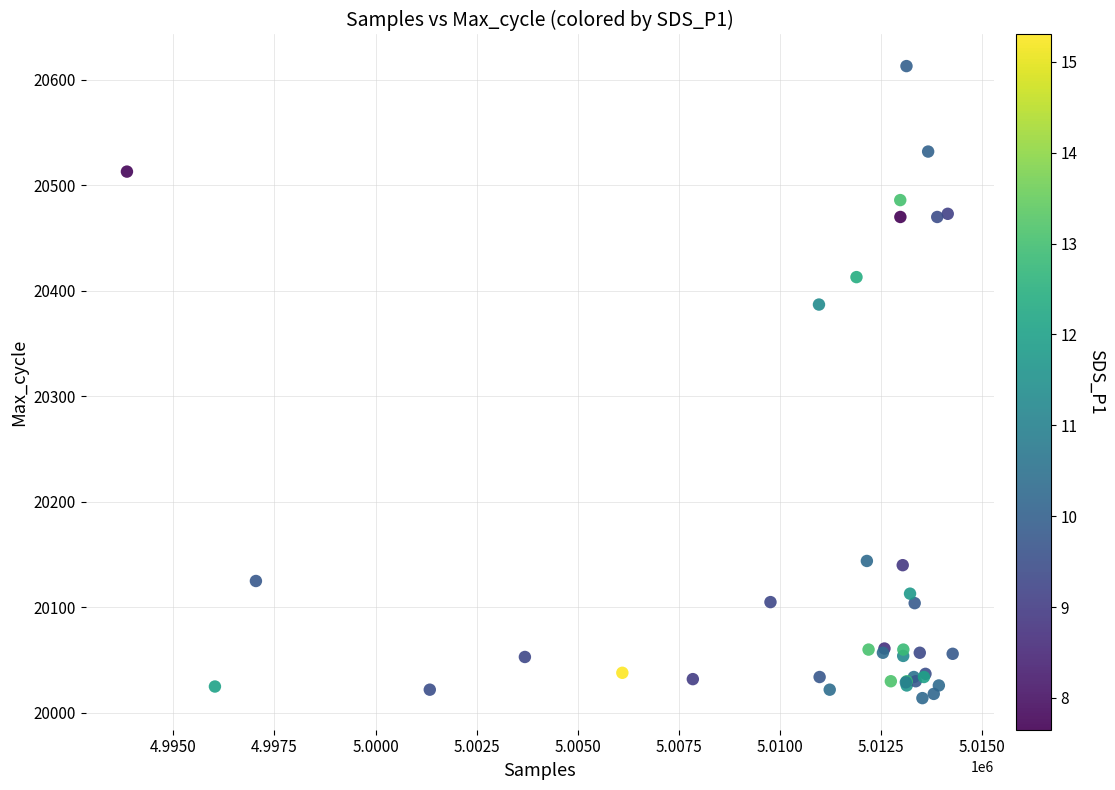

What Y value in the scatter plot is closest to 20313?

20387